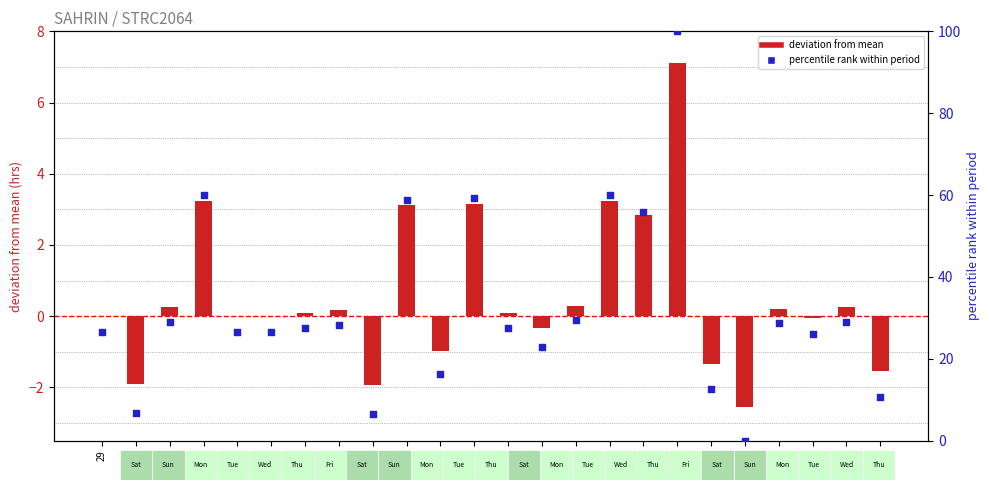

Which series contains the highest Y value?

percentile rank within period